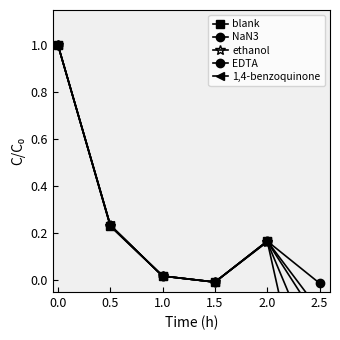

The value of blank at 1.0 is 0.0. True or false?

False